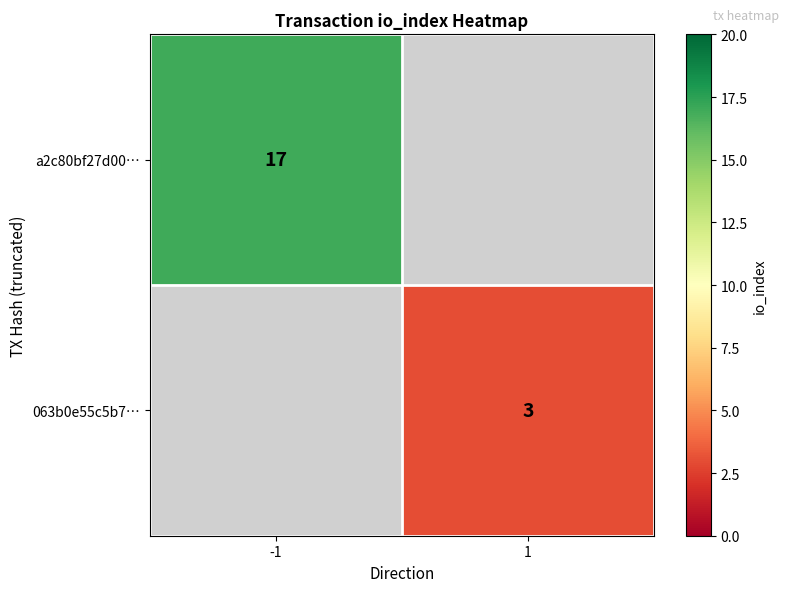

The value of 063b0e55c5b7… at 1 is 3. True or false?

True